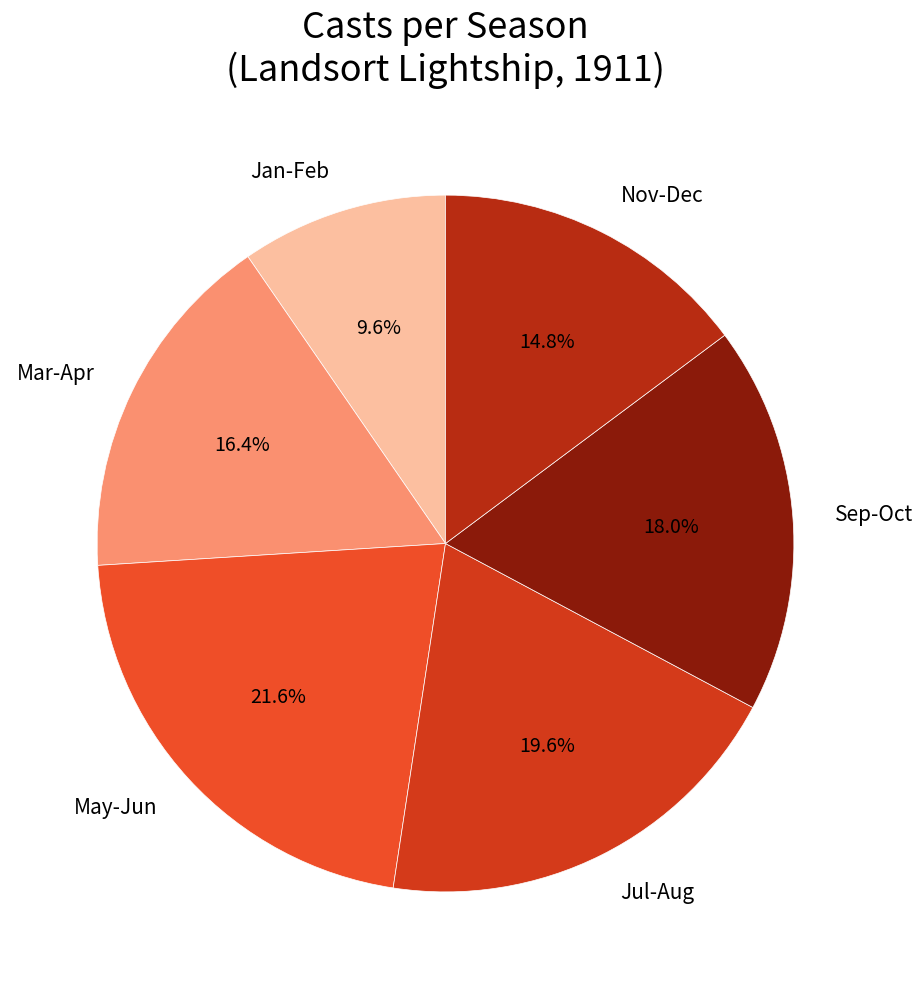

Is there any slice that represents more than half of the pie?

No